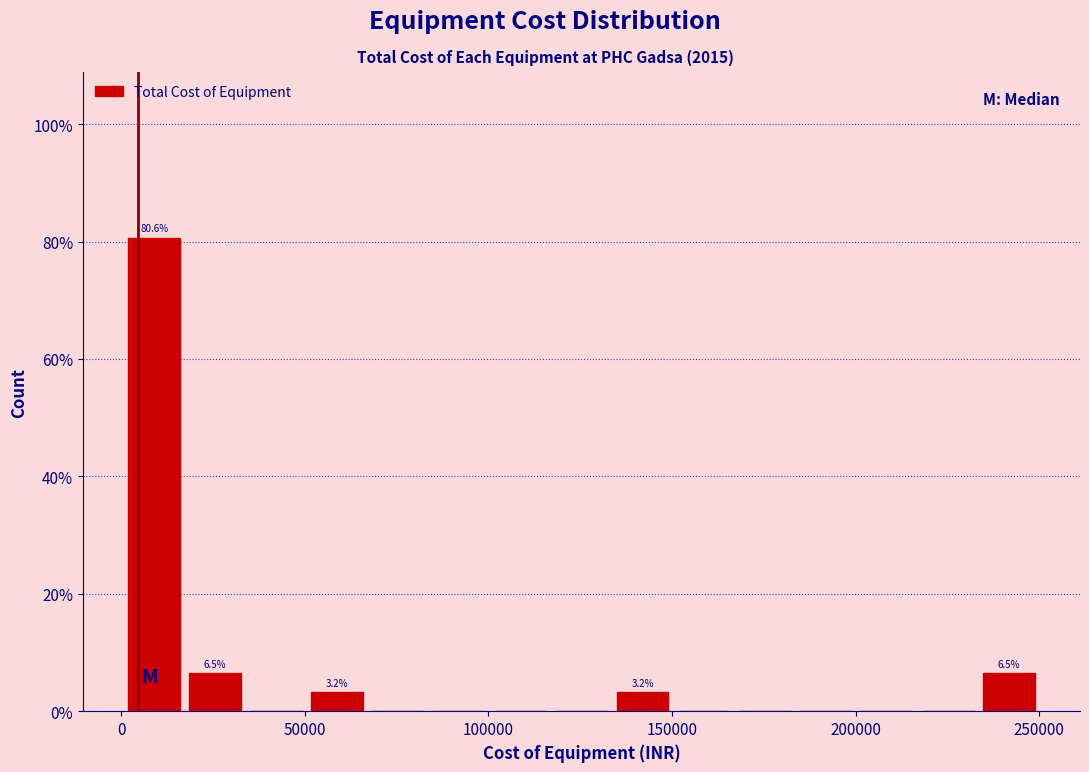

Around what value on the x-axis is the tallest bar? Give the approximate position of its centre, as read against the axis.

10000